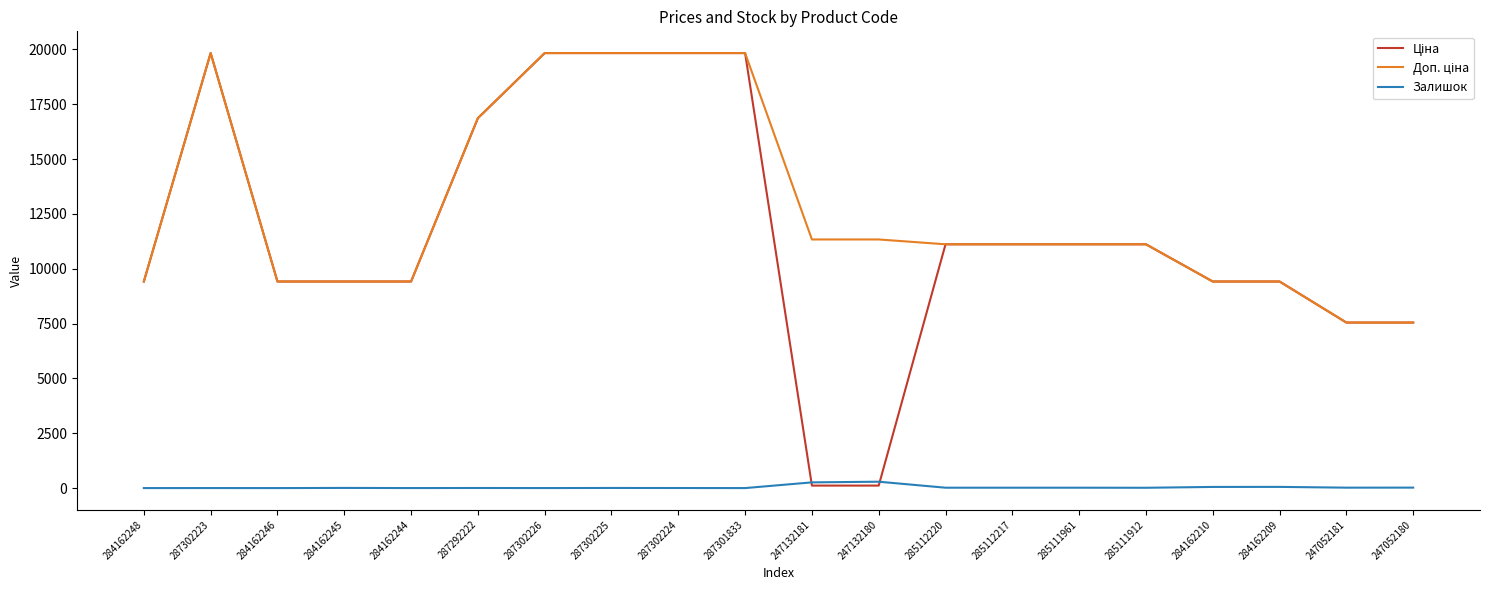

The Залишок series shows 1.0 at 284162244. True or false?

True